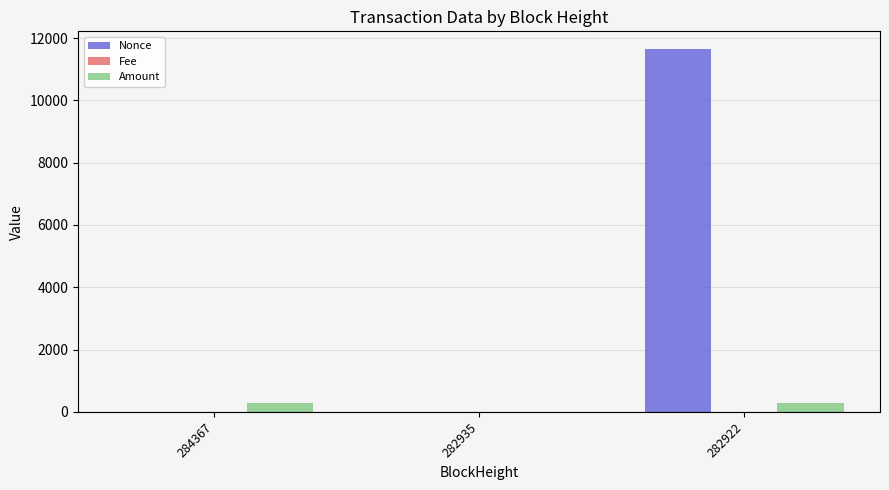

What is the greatest value displayed?

11633.0